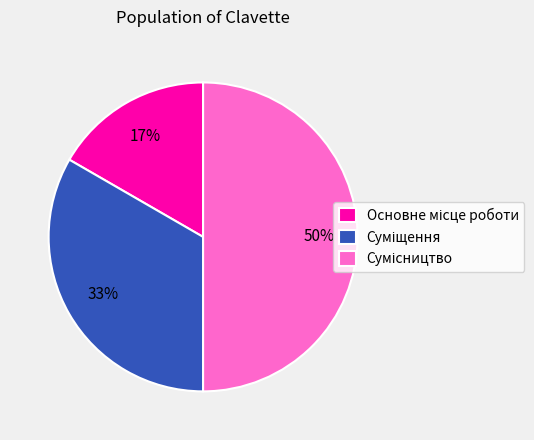

How many slices are in this pie chart?

3